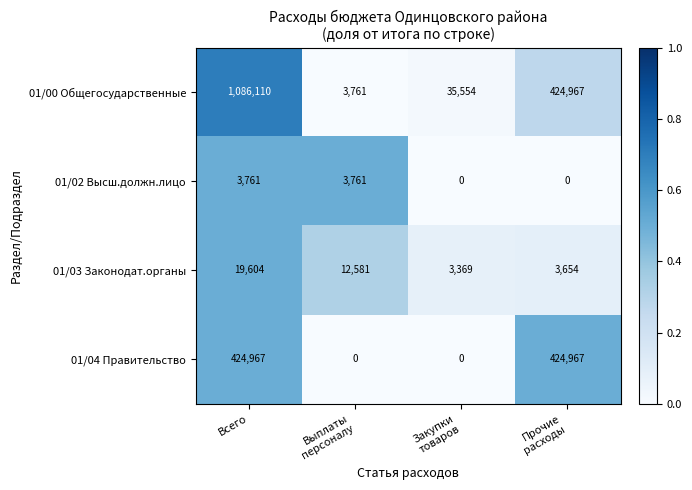

Reading left to right, what are all the values shown in this chart?

01/00 Общегосударственные: 1086110	3761	35554	424967
01/02 Высш.должн.лицо: 3761	3761	0	0
01/03 Законодат.органы: 19604	12581	3369	3654
01/04 Правительство: 424967	0	0	424967